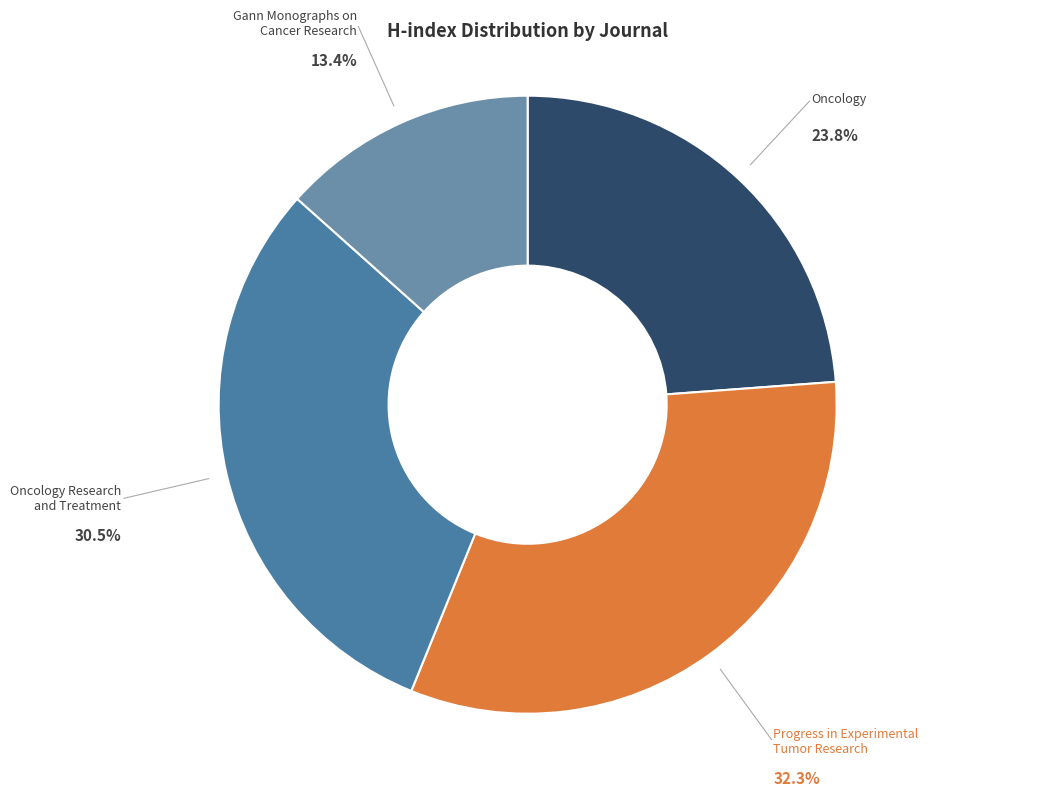

Does any single category account for the majority?

No